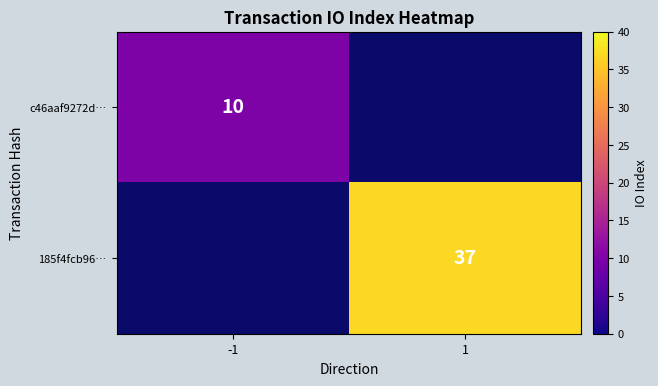

Is it true that 185f4fcb96… equals 58 at 1?

False